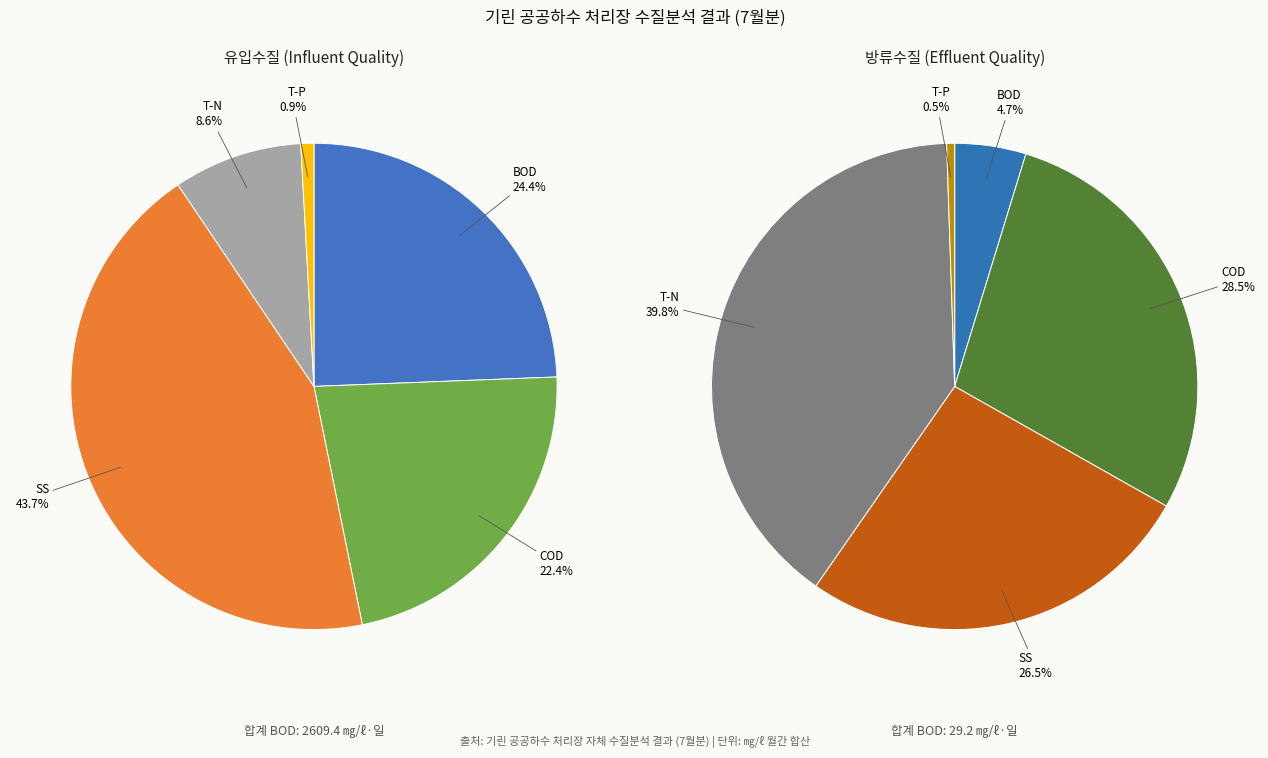

Is there a majority slice in this chart?

No